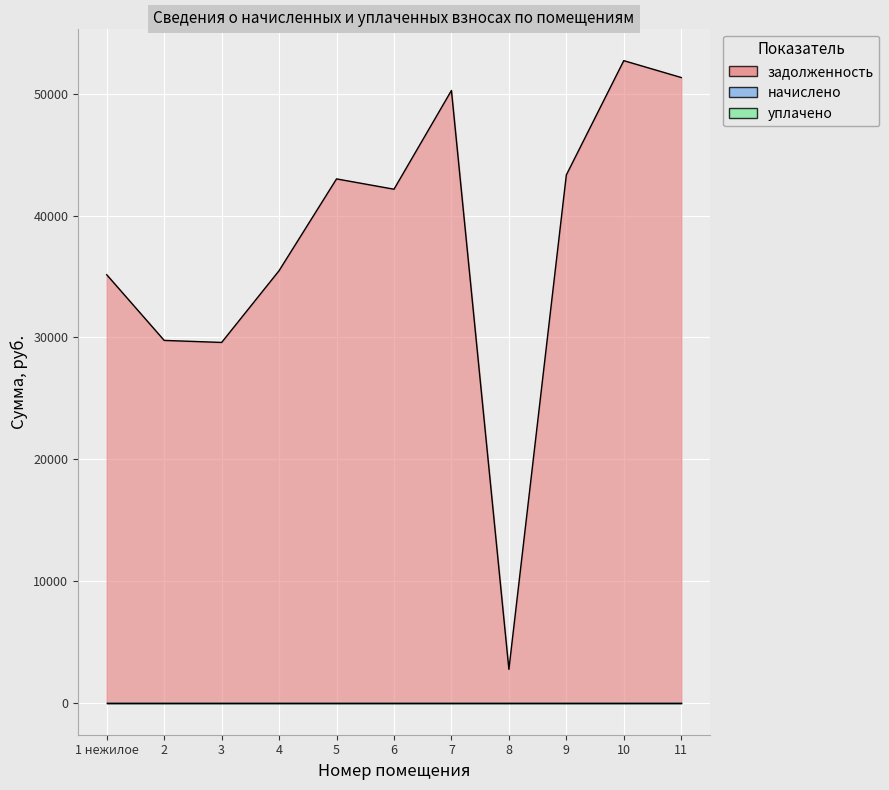

What is the difference between the maximum and minimum values in the задолженность series?

49985.3